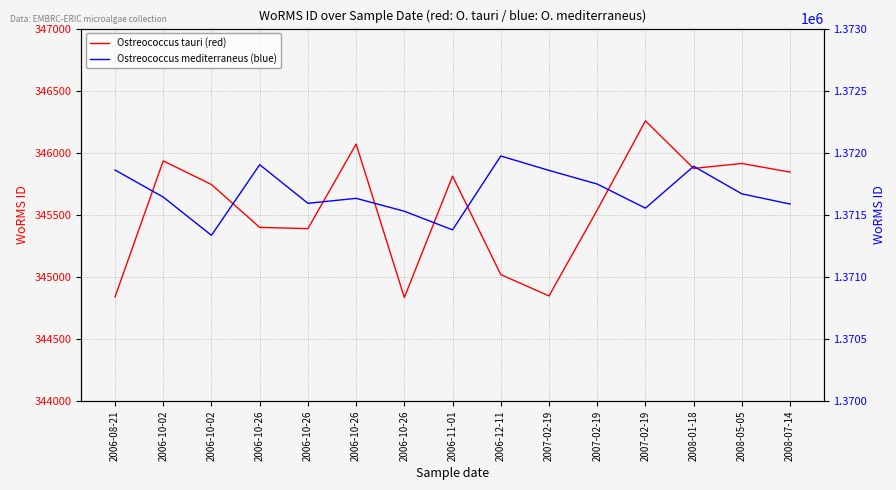

What are all the series names shown in the legend?

Ostreococcus tauri (red), Ostreococcus mediterraneus (blue)